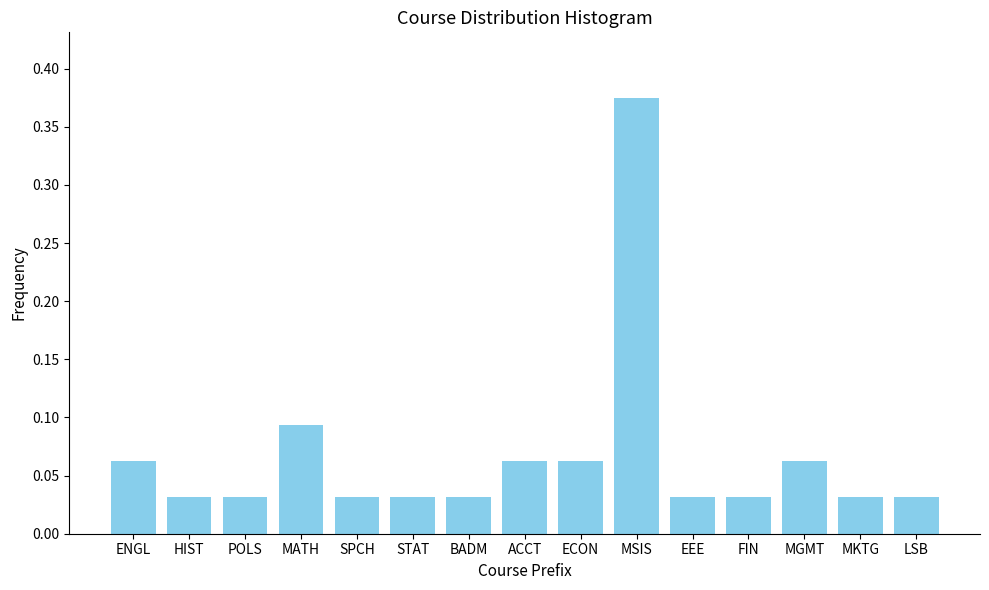

Which label corresponds to the largest value in the chart?

MSIS